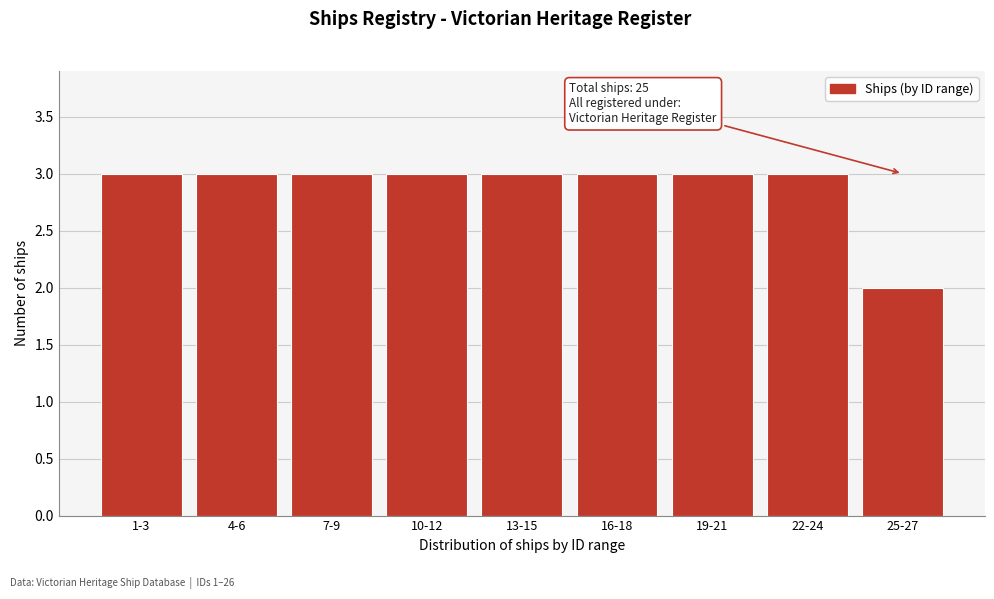

Reading right to left, list all the values displayed in this chart.

25-27=2	22-24=3	19-21=3	16-18=3	13-15=3	10-12=3	7-9=3	4-6=3	1-3=3